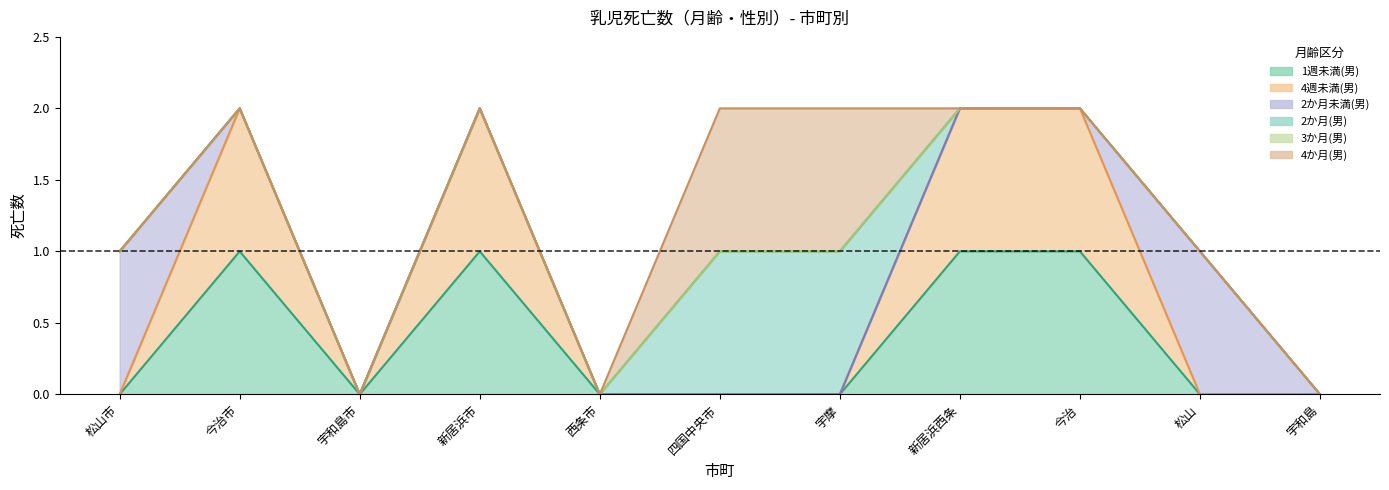

Reading left to right, what are all the values shown in this chart?

1週未満(男): 0	1	0	1	0	0	0	1	1	0	0
4週未満(男): 0	1	0	1	0	0	0	1	1	0	0
2か月未満(男): 1	0	0	0	0	0	0	0	0	1	0
2か月(男): 0	0	0	0	0	1	1	0	0	0	0
3か月(男): 0	0	0	0	0	0	0	0	0	0	0
4か月(男): 0	0	0	0	0	1	1	0	0	0	0